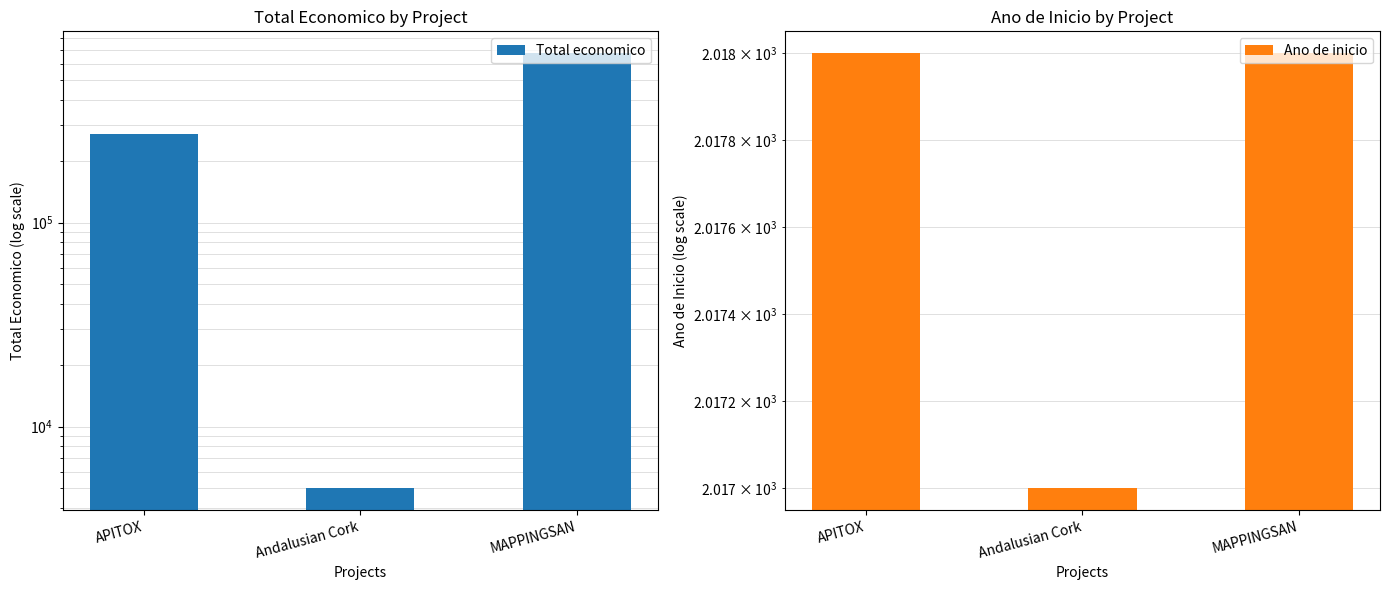

How many categories are shown in the chart?

3